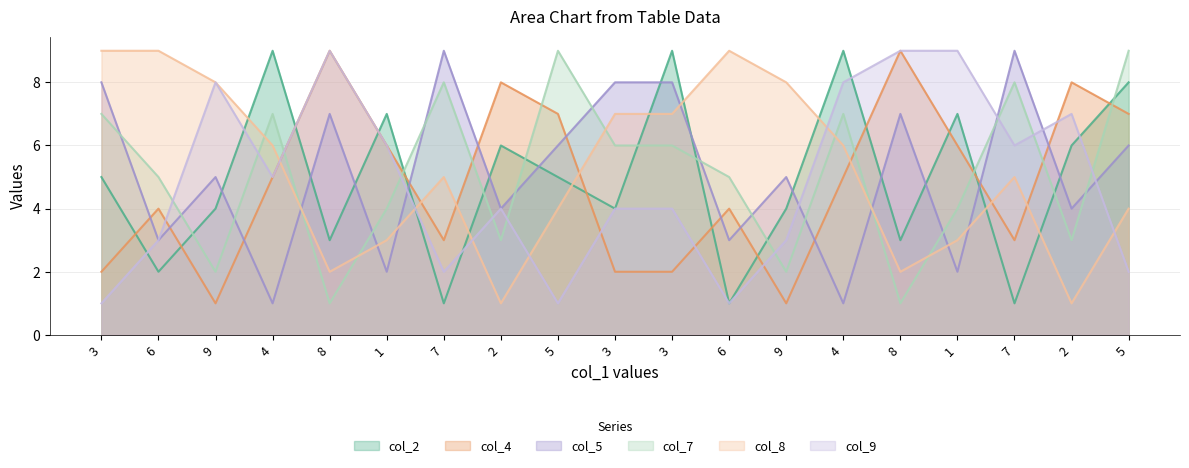

How many interior local peaks does the col_9 series have?

4